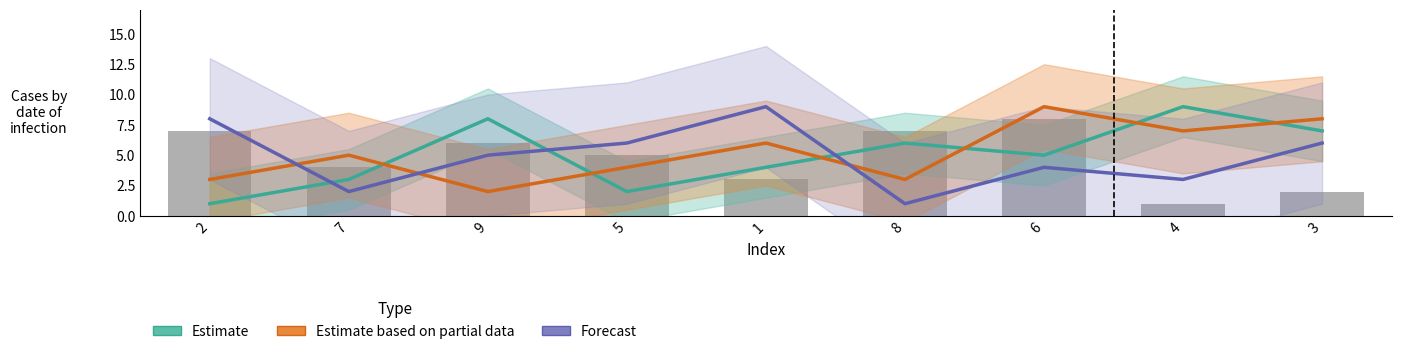

Where does the Estimate based on partial data series first go above 5?

1